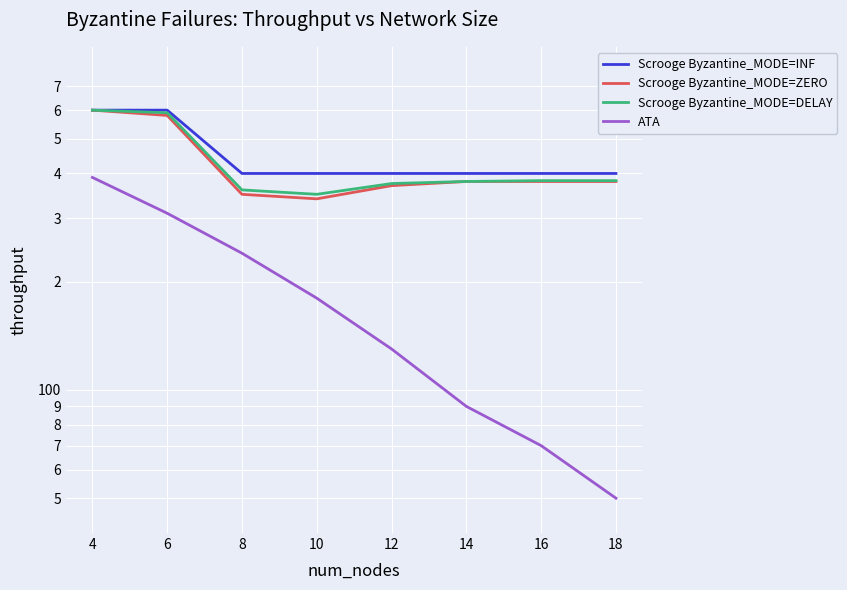

Rank the categories by Scrooge Byzantine_MODE=INF value from highest to lowest.

4, 6, 8, 10, 12, 14, 16, 18